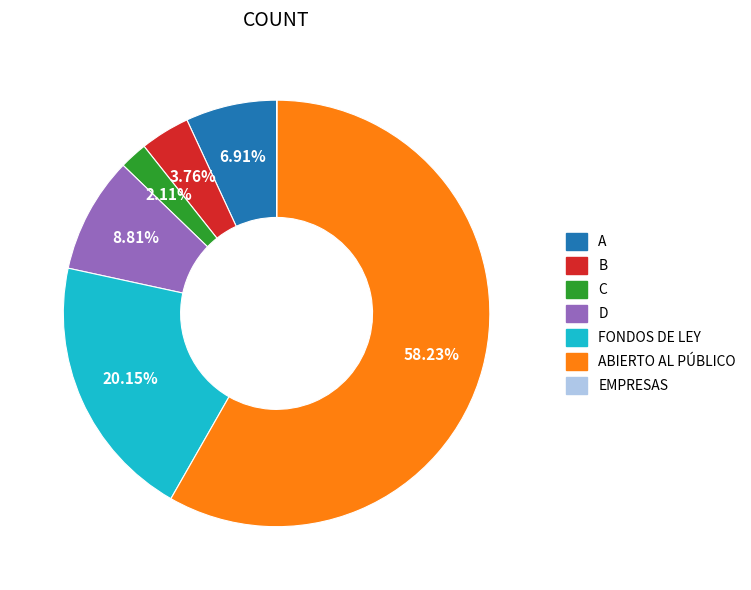

Approximately how many times larger is the value at D compared to C?

4.2